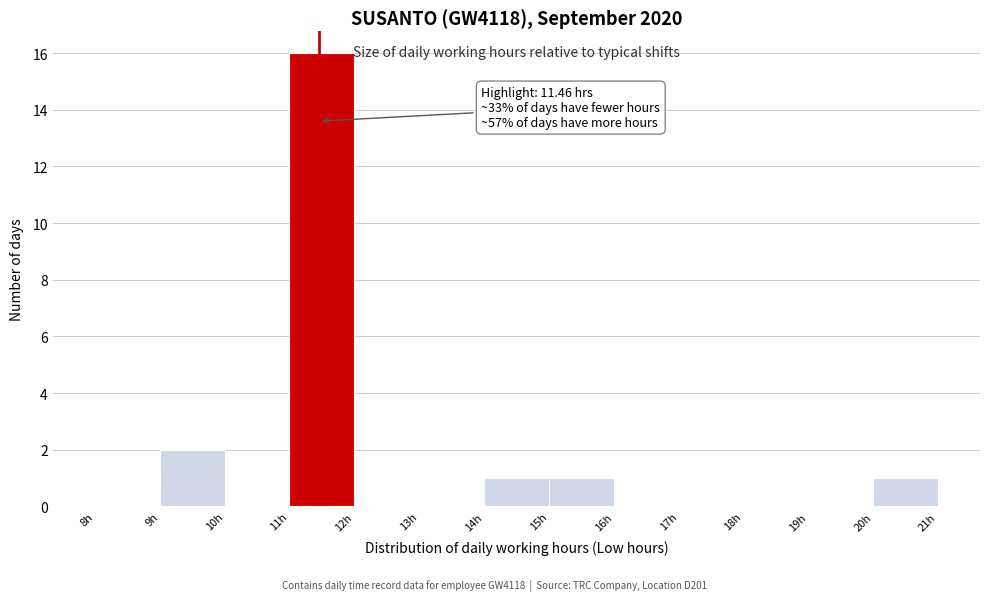

Which range on the x-axis has the tallest bar?

11 to 12